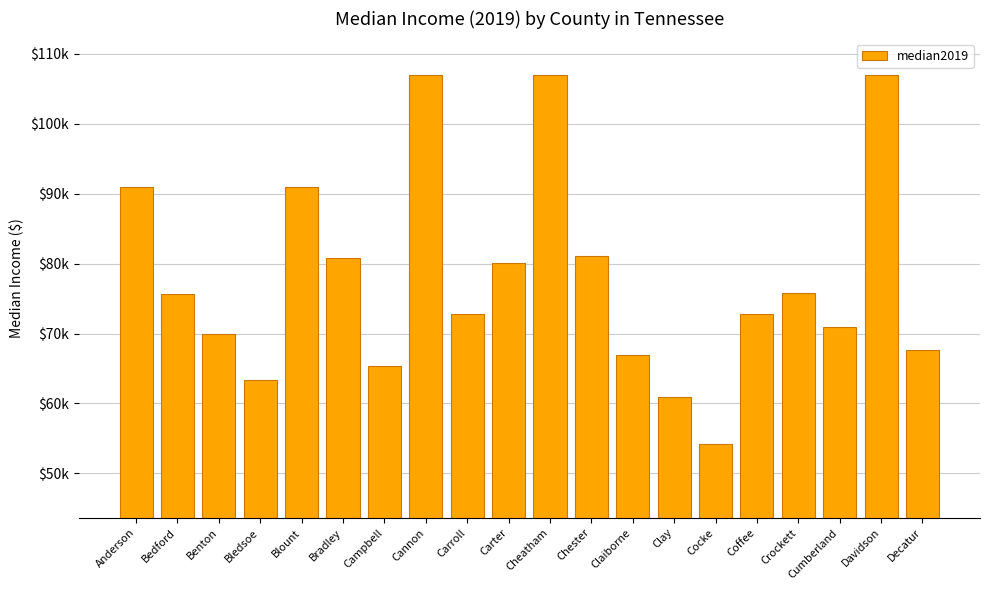

What position from the right is Crockett?

4